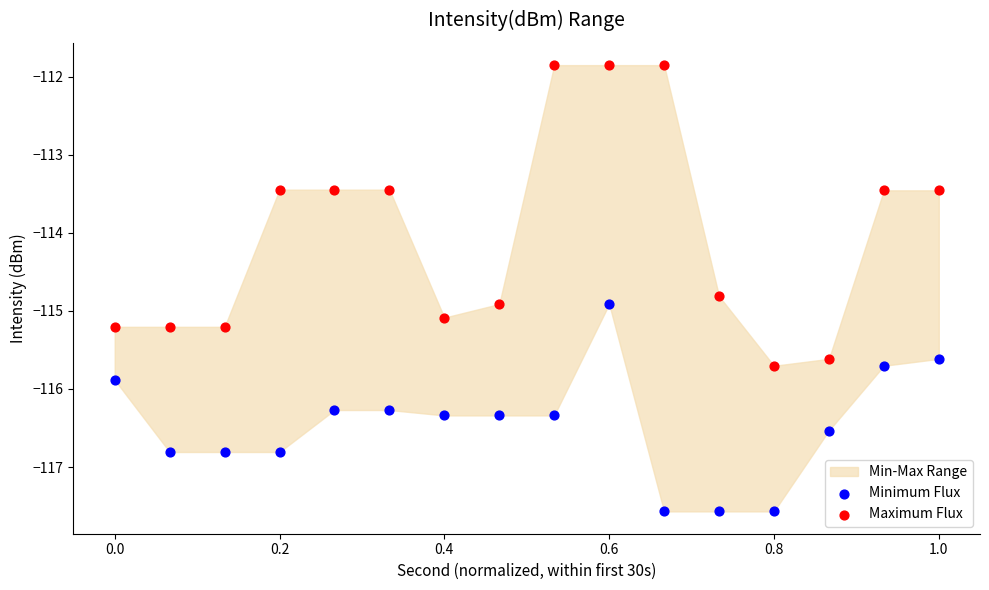

Which series has the widest spread of Y values?

Maximum Flux